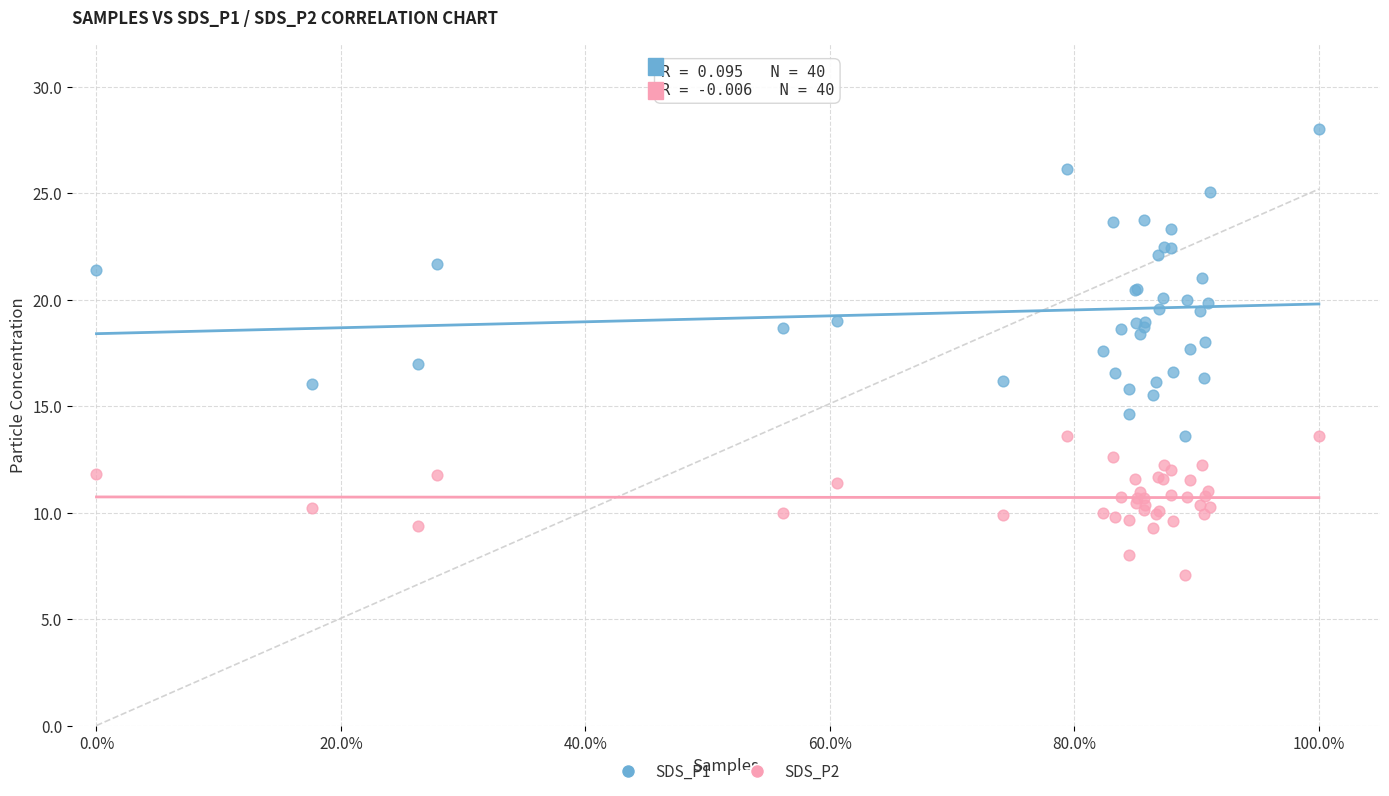

Which series contains the lowest Y value?

SDS_P2